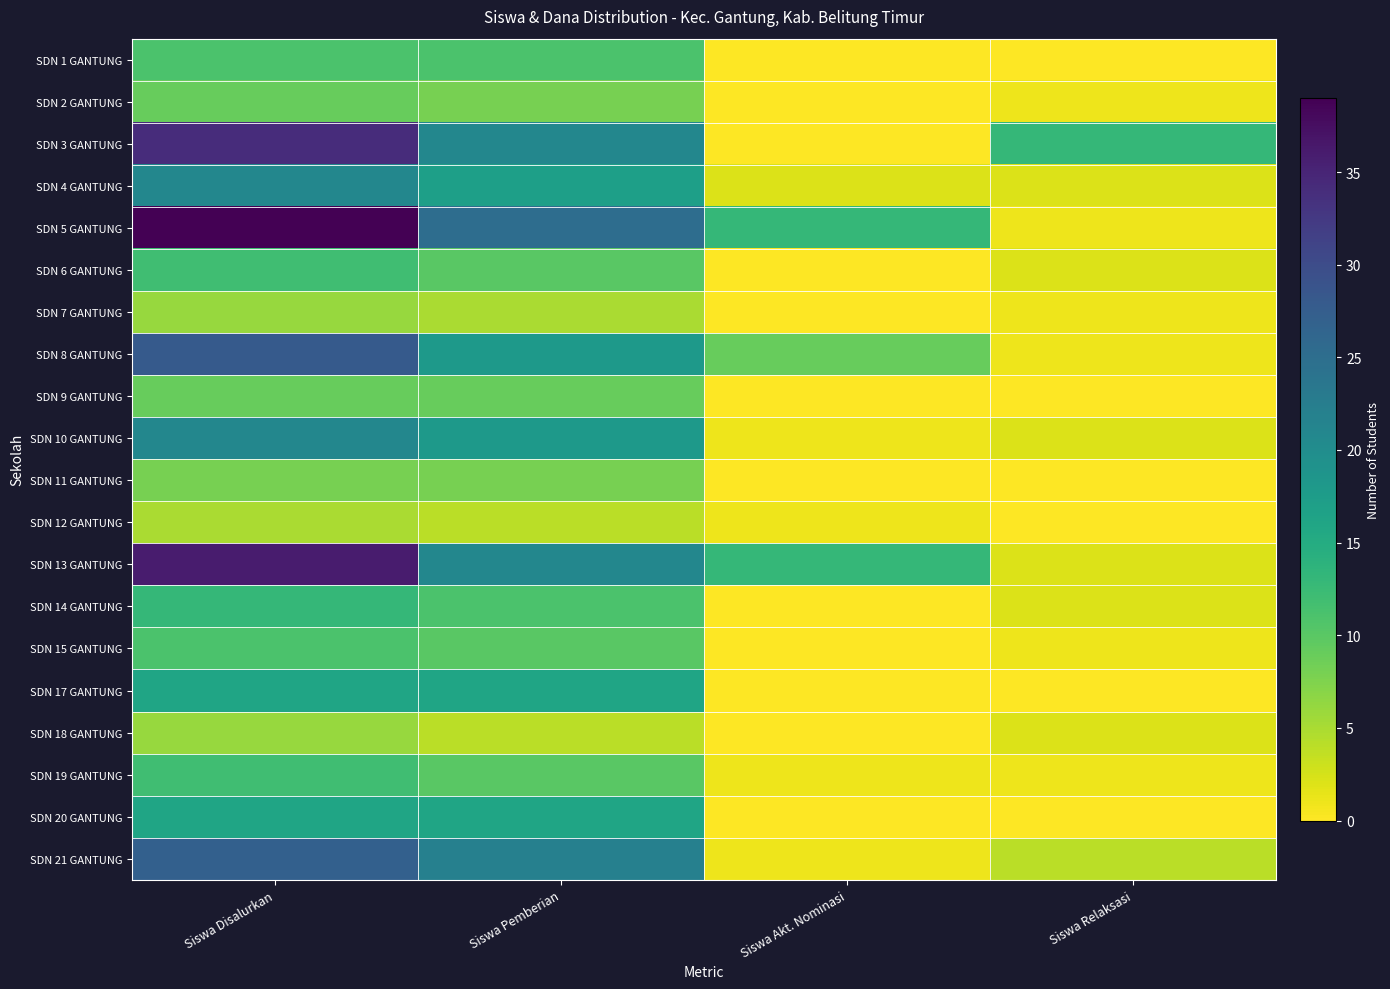

At which category is the sum across all series the highest?

Siswa Disalurkan